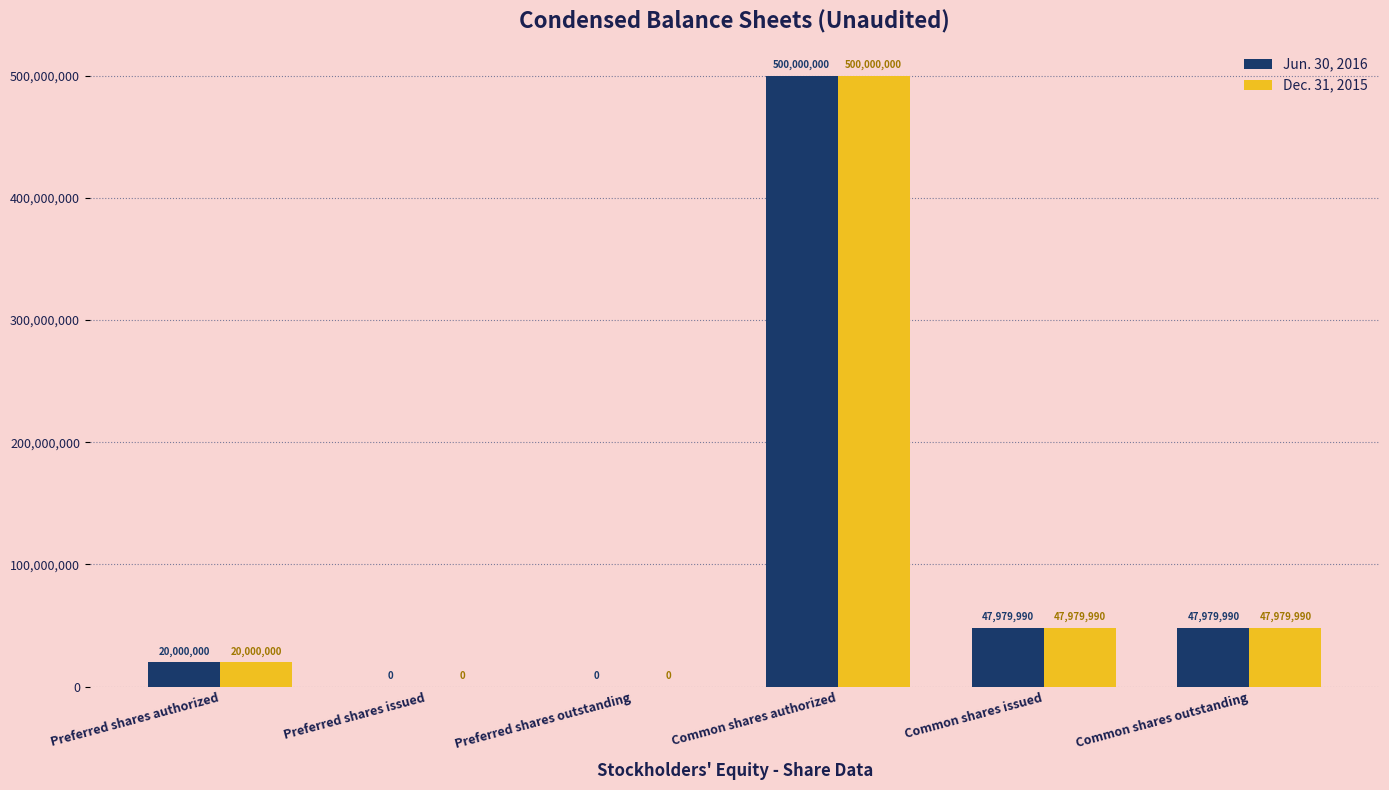

Is the value of Dec. 31, 2015 at Preferred shares issued greater than the value of Jun. 30, 2016 at Preferred shares authorized?

No